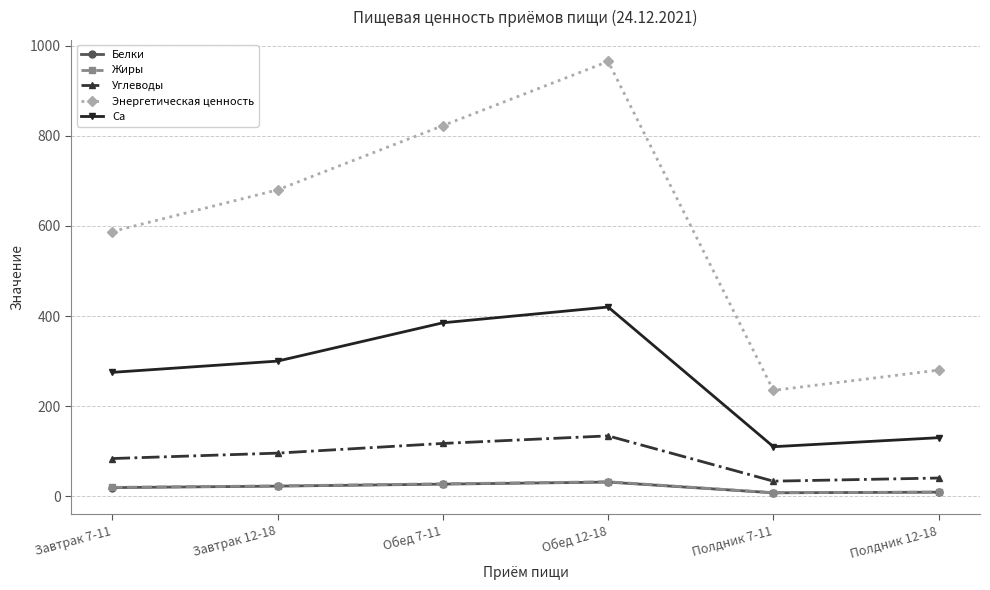

What is the label of the 1st point from the right?

Полдник 12-18